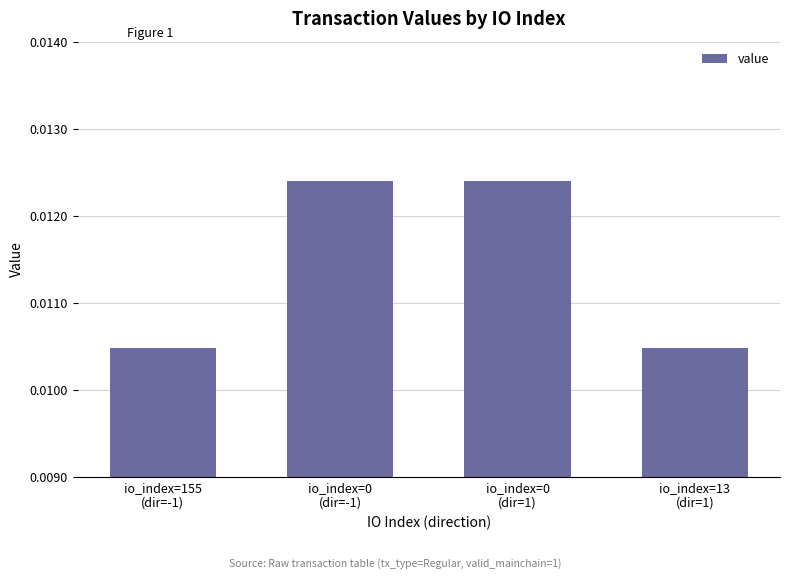

How many values are between 0 and 1?

4